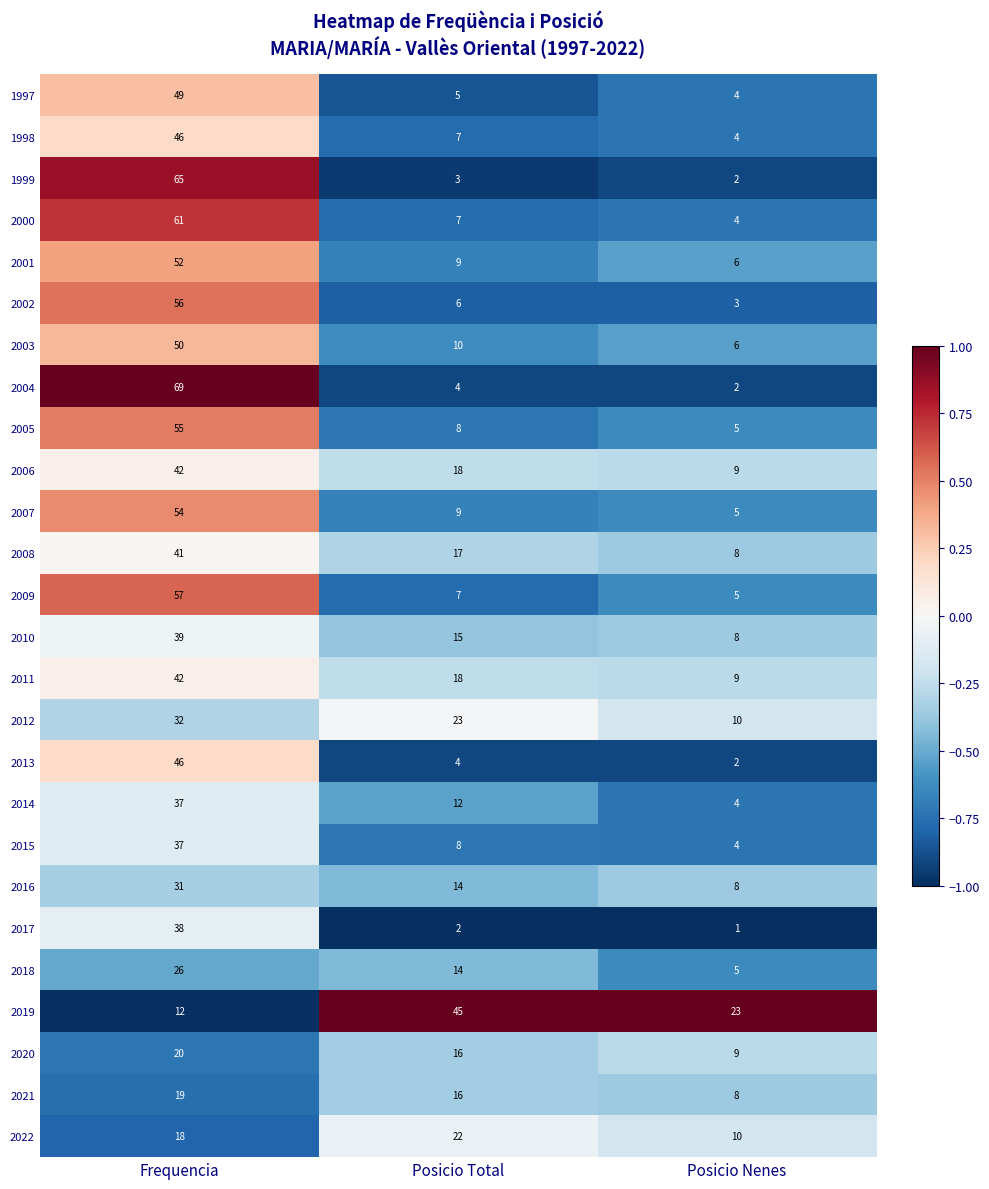

The value of 1997 at Frequencia is 49. True or false?

True